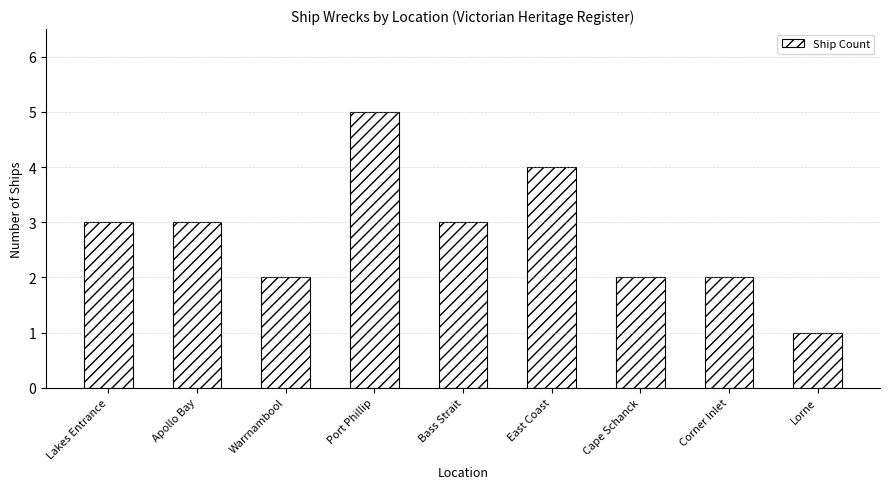

How many data points are less than 3?

4